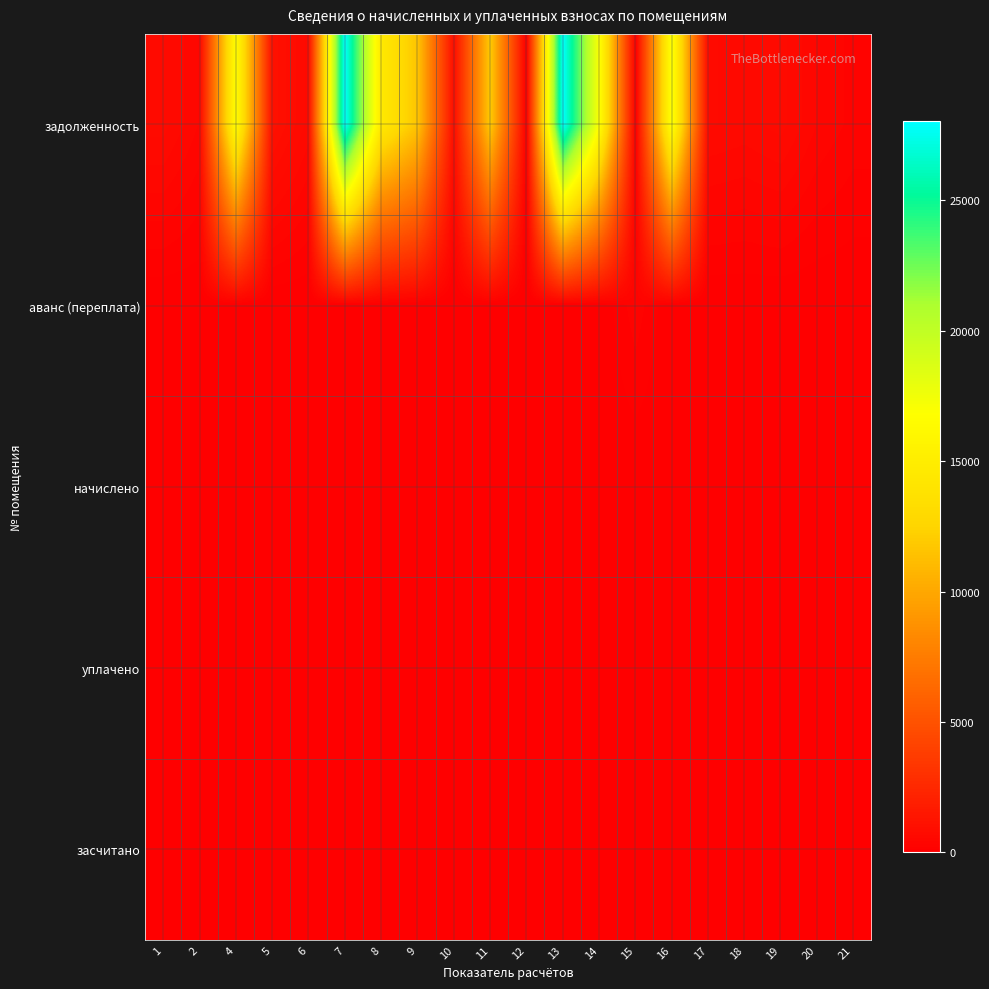

Which has a higher value, 17 or 20?

17